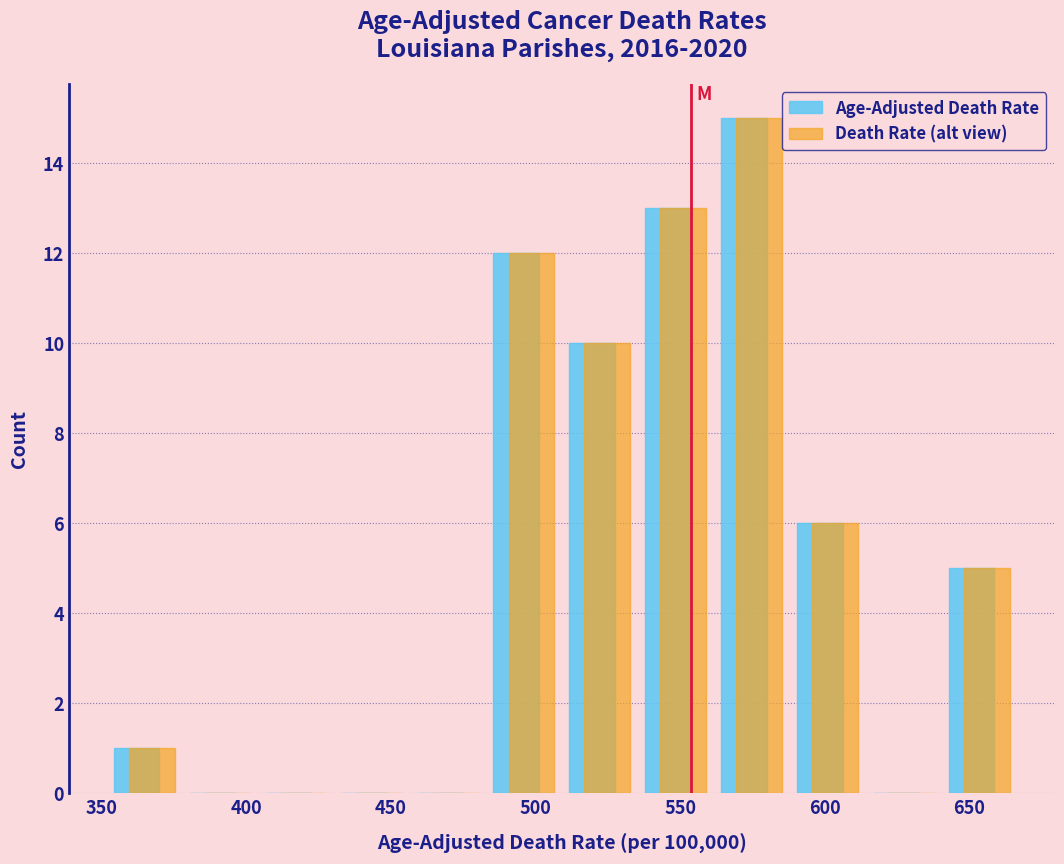

Reading left to right, list every range on the x-axis with the height of the bar of each series over it. Neither the bar edges nor the heights are printed on the chart, so give them approximately, as read against the axes.

350 to 380: Age-Adjusted Death Rate=1	Death Rate (alt view)=1
380 to 405: Age-Adjusted Death Rate=0	Death Rate (alt view)=0
405 to 430: Age-Adjusted Death Rate=0	Death Rate (alt view)=0
430 to 455: Age-Adjusted Death Rate=0	Death Rate (alt view)=0
455 to 485: Age-Adjusted Death Rate=0	Death Rate (alt view)=0
485 to 510: Age-Adjusted Death Rate=12	Death Rate (alt view)=12
510 to 535: Age-Adjusted Death Rate=10	Death Rate (alt view)=10
535 to 560: Age-Adjusted Death Rate=13	Death Rate (alt view)=13
560 to 590: Age-Adjusted Death Rate=15	Death Rate (alt view)=15
590 to 615: Age-Adjusted Death Rate=6	Death Rate (alt view)=6
615 to 640: Age-Adjusted Death Rate=0	Death Rate (alt view)=0
640 to 665: Age-Adjusted Death Rate=5	Death Rate (alt view)=5